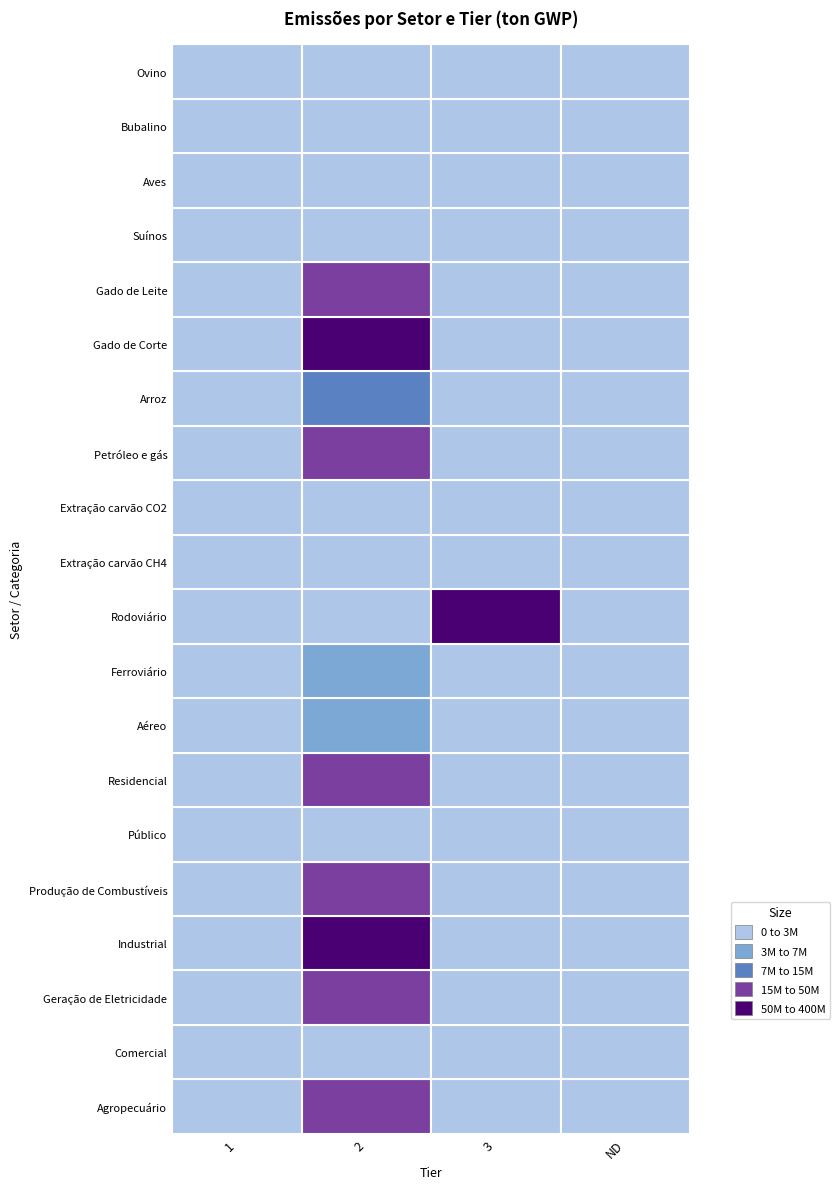

Is it true that Petróleo e gás equals 43044210.1 at 2?

False